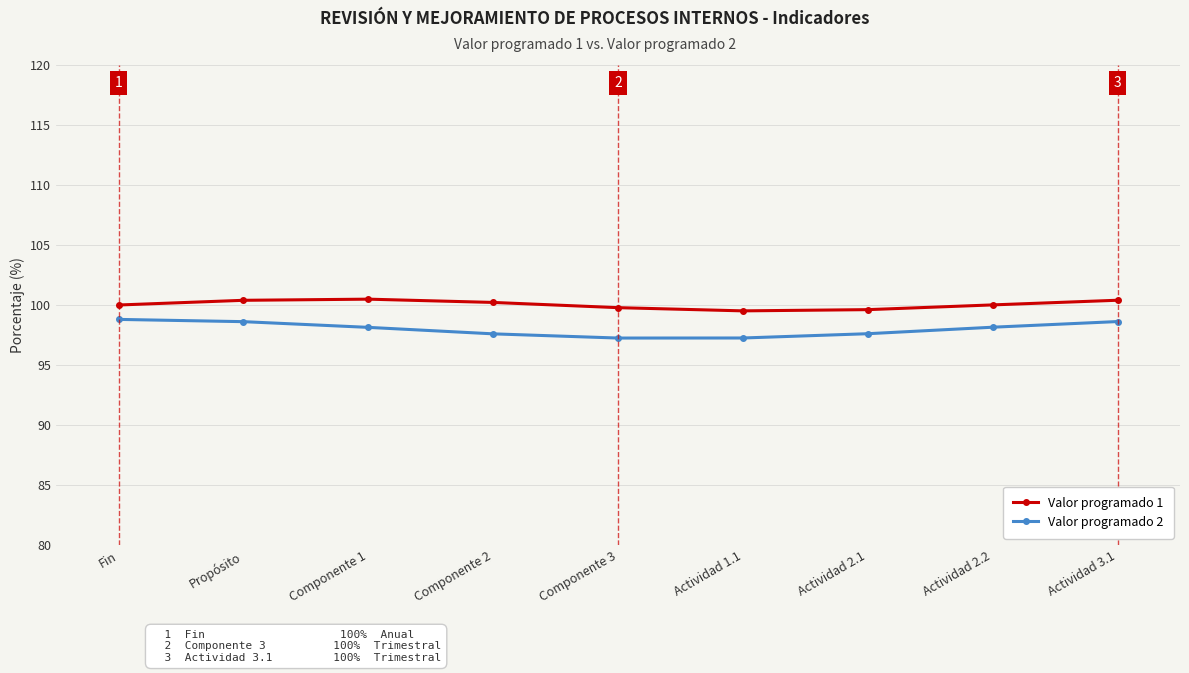

True or false: Valor programado 1 and Valor programado 2 cross at least once.

False